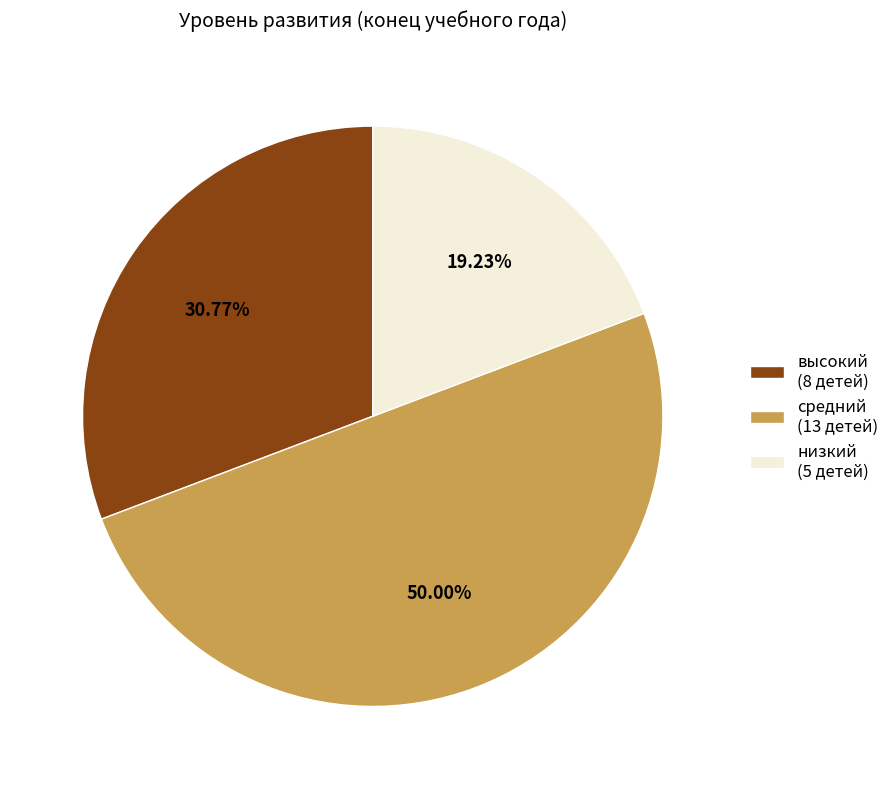

Rank the categories by value from lowest to highest.

низкий, высокий, средний